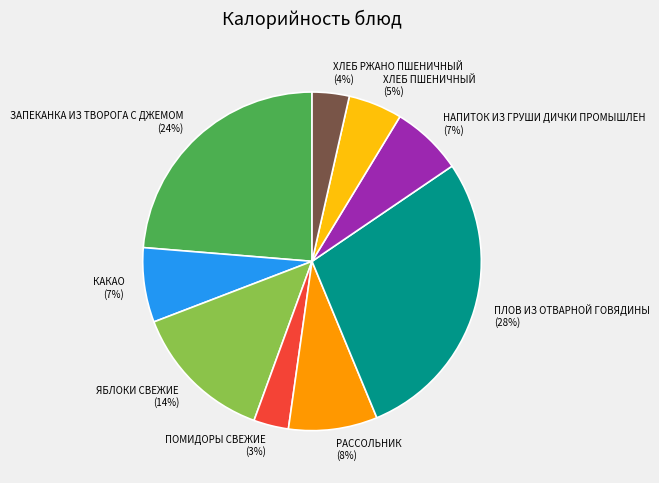

Count the number of slices in the pie.

9